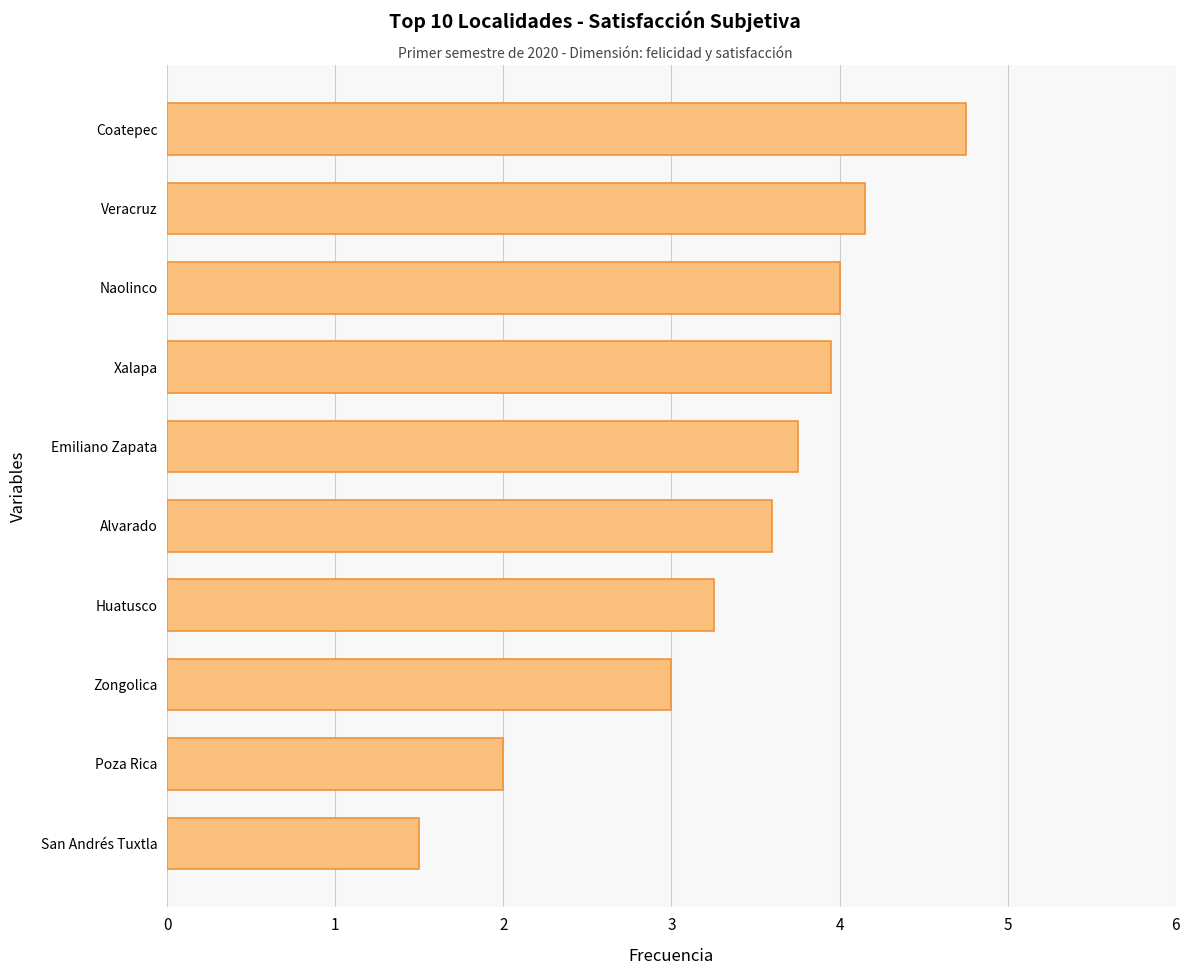

What is the sum of all values?

34.0